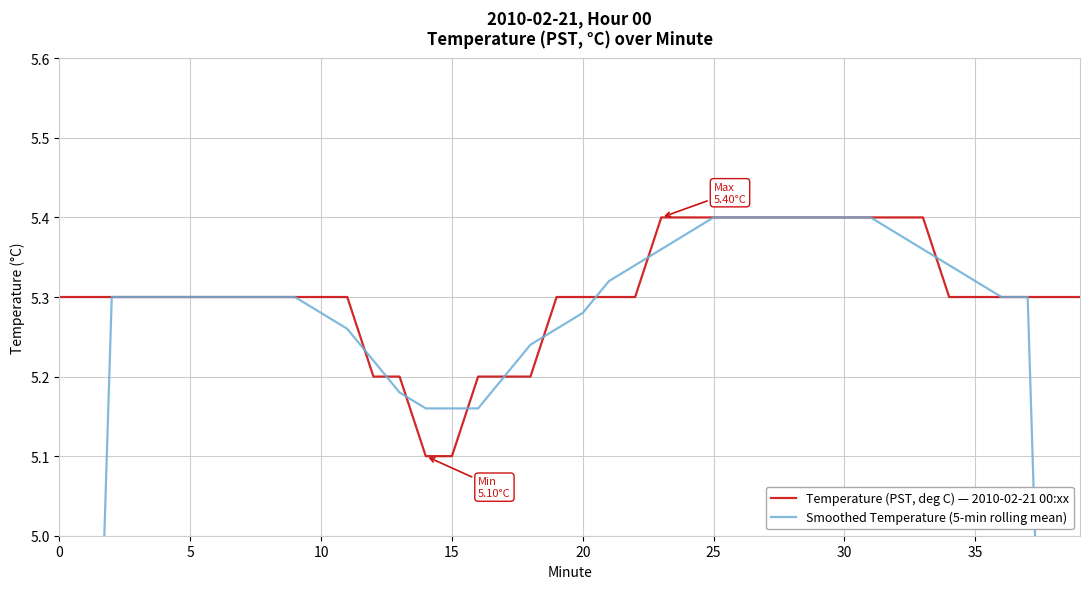

How many lines are shown in the chart?

2